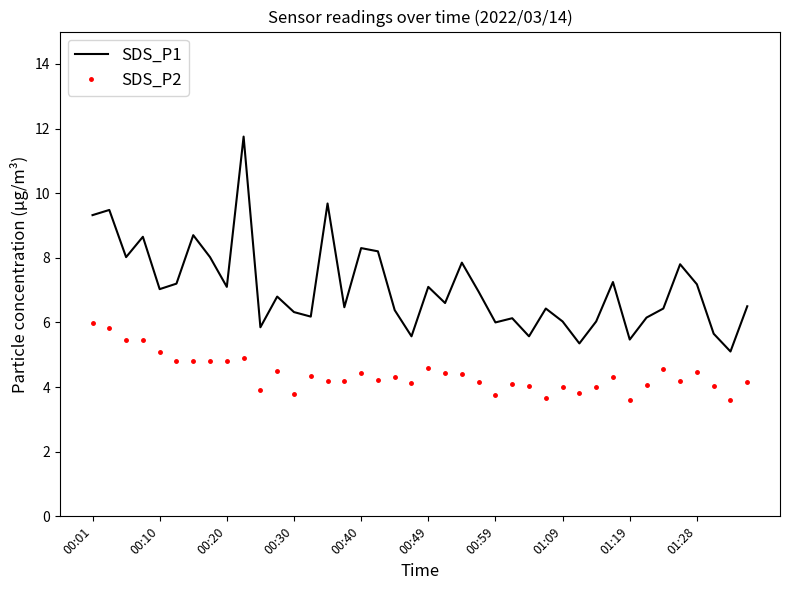

Which series has the largest range (max minus min)?

SDS_P1